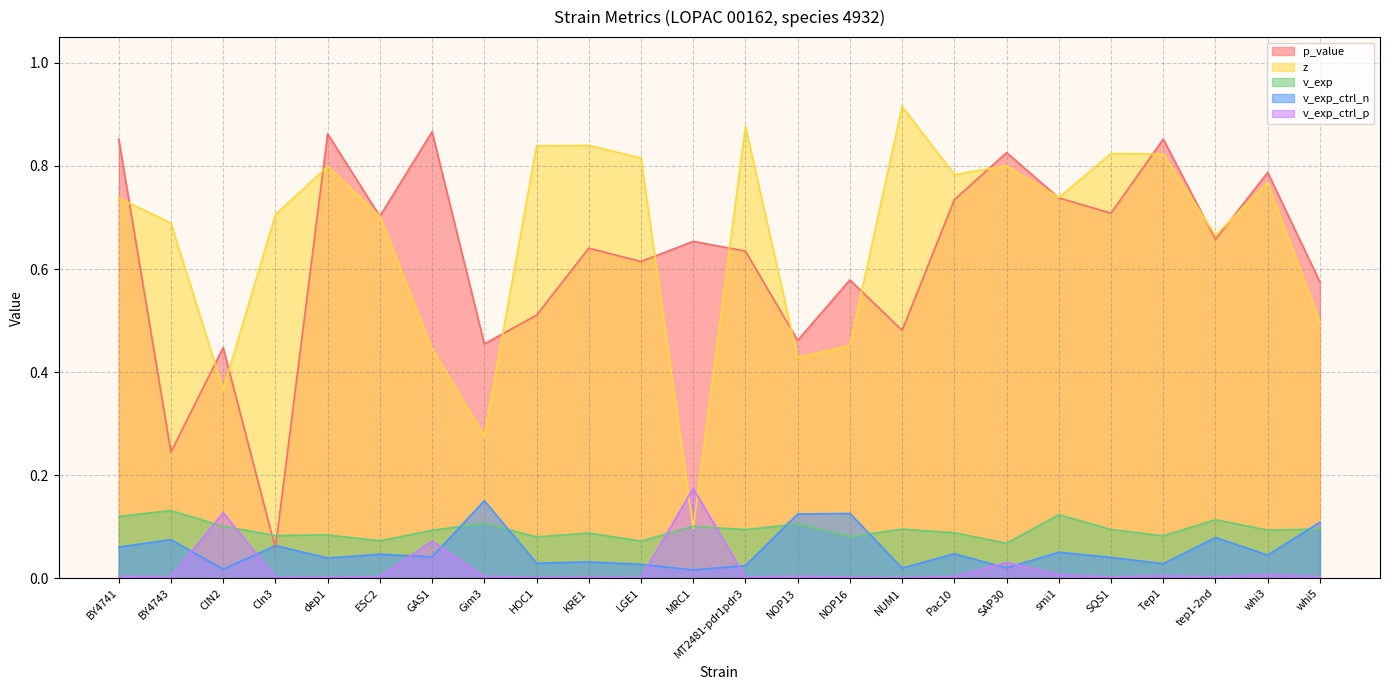

Reading right to left, list all the values displayed in this chart.

p_value: whi5=0.6	whi3=0.8	tep1-2nd=0.7	Tep1=0.9	SQS1=0.7	smi1=0.7	SAP30=0.8	Pac10=0.7	NUM1=0.5	NOP16=0.6	NOP13=0.5	MT2481-pdr1pdr3=0.6	MRC1=0.7	LGE1=0.6	KRE1=0.6	HOC1=0.5	Gim3=0.5	GAS1=0.9	ESC2=0.7	dep1=0.9	Cln3=0.1	CIN2=0.4	BY4743=0.2	BY4741=0.9
z: whi5=0.5	whi3=0.8	tep1-2nd=0.7	Tep1=0.8	SQS1=0.8	smi1=0.7	SAP30=0.8	Pac10=0.8	NUM1=0.9	NOP16=0.5	NOP13=0.4	MT2481-pdr1pdr3=0.9	MRC1=0.1	LGE1=0.8	KRE1=0.8	HOC1=0.8	Gim3=0.3	GAS1=0.4	ESC2=0.7	dep1=0.8	Cln3=0.7	CIN2=0.4	BY4743=0.7	BY4741=0.7
v_exp: whi5=0.1	whi3=0.1	tep1-2nd=0.1	Tep1=0.1	SQS1=0.1	smi1=0.1	SAP30=0.1	Pac10=0.1	NUM1=0.1	NOP16=0.1	NOP13=0.1	MT2481-pdr1pdr3=0.1	MRC1=0.1	LGE1=0.1	KRE1=0.1	HOC1=0.1	Gim3=0.1	GAS1=0.1	ESC2=0.1	dep1=0.1	Cln3=0.1	CIN2=0.1	BY4743=0.1	BY4741=0.1
v_exp_ctrl_n: whi5=0.1	whi3=0.0	tep1-2nd=0.1	Tep1=0.0	SQS1=0.0	smi1=0.1	SAP30=0.0	Pac10=0.0	NUM1=0.0	NOP16=0.1	NOP13=0.1	MT2481-pdr1pdr3=0.0	MRC1=0.0	LGE1=0.0	KRE1=0.0	HOC1=0.0	Gim3=0.2	GAS1=0.0	ESC2=0.0	dep1=0.0	Cln3=0.1	CIN2=0.0	BY4743=0.1	BY4741=0.1
v_exp_ctrl_p: whi5=0.0	whi3=0.0	tep1-2nd=0.0	Tep1=0.0	SQS1=0.0	smi1=0.0	SAP30=0.0	Pac10=0.0	NUM1=0.0	NOP16=0.0	NOP13=0.0	MT2481-pdr1pdr3=0.0	MRC1=0.2	LGE1=0.0	KRE1=0.0	HOC1=0.0	Gim3=0.0	GAS1=0.1	ESC2=0.0	dep1=0.0	Cln3=0.0	CIN2=0.1	BY4743=0.0	BY4741=0.0